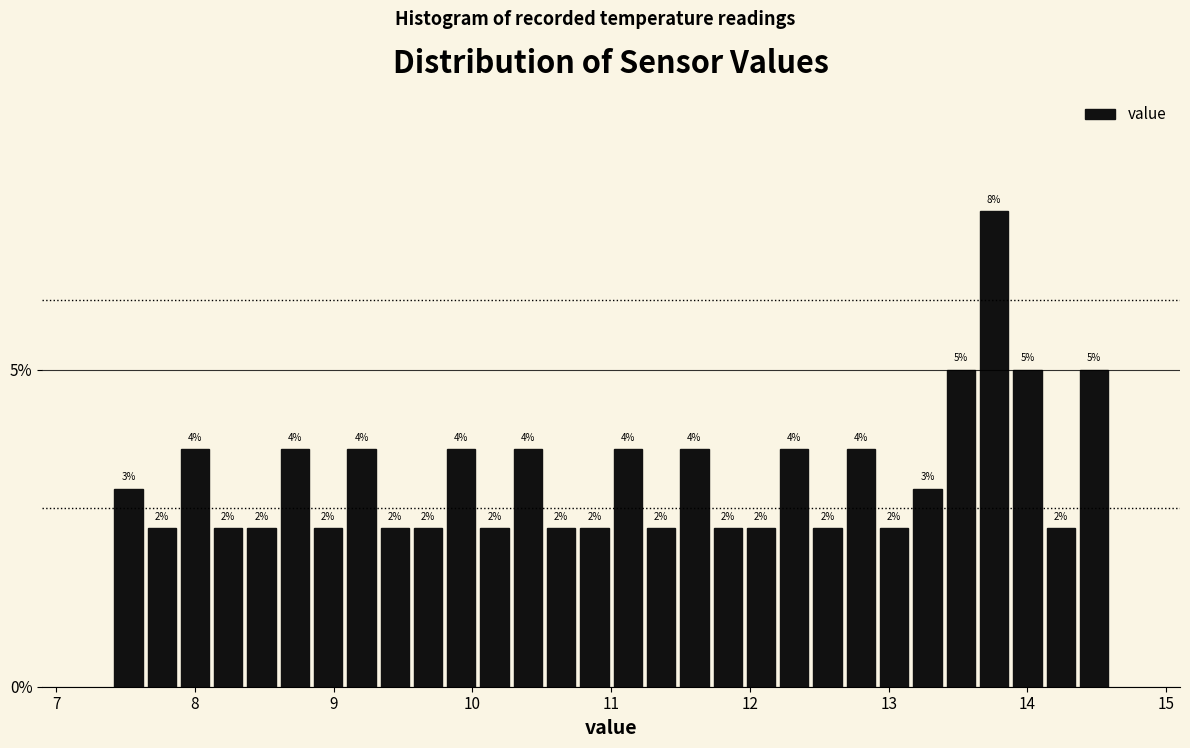

Read against the x-axis, roughly where is the centre of the tallest bar?

13.8